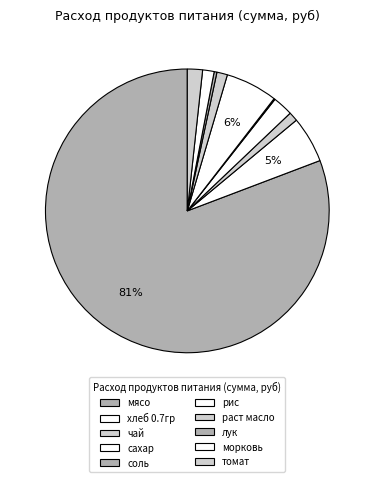

True or false: лук accounts for 1% of the total.

False